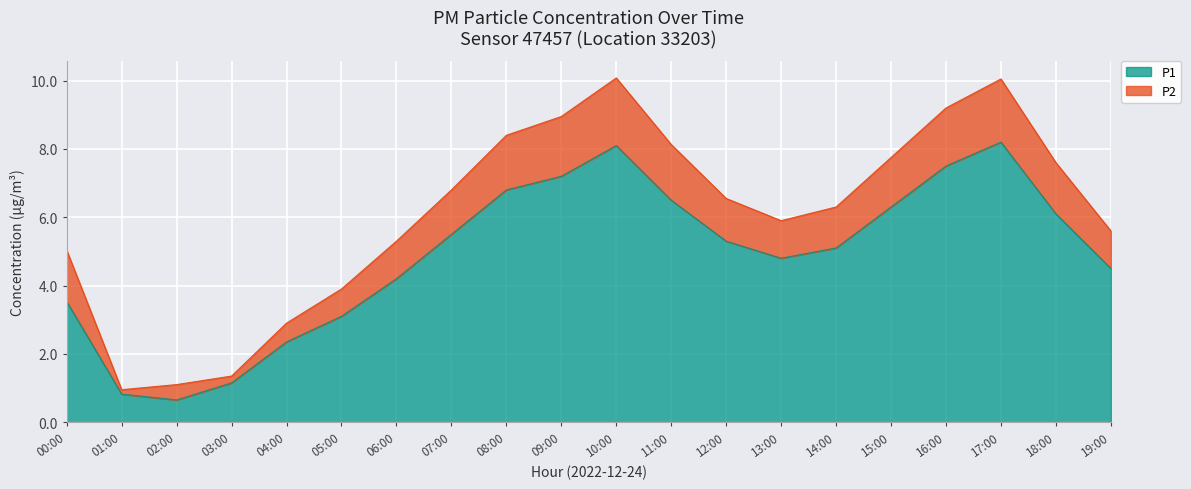

List the labels in order of value, smallest first.

02:00, 01:00, 03:00, 04:00, 05:00, 00:00, 06:00, 19:00, 13:00, 14:00, 12:00, 07:00, 18:00, 15:00, 11:00, 08:00, 09:00, 16:00, 10:00, 17:00